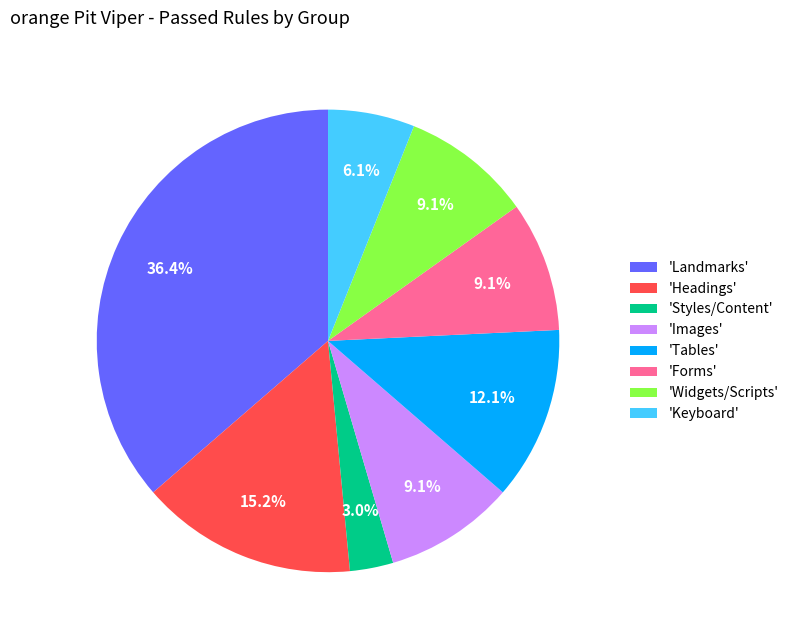

Which category has the biggest portion of the pie?

'Landmarks'